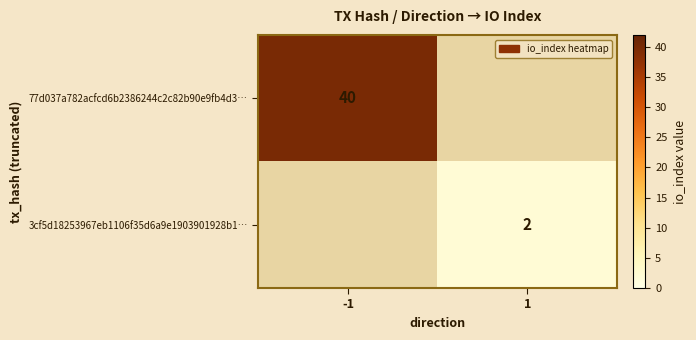

True or false: 77d037a782acfcd6b2386244c2c82b90e9fb4d3… has a value of 40 at -1.

True